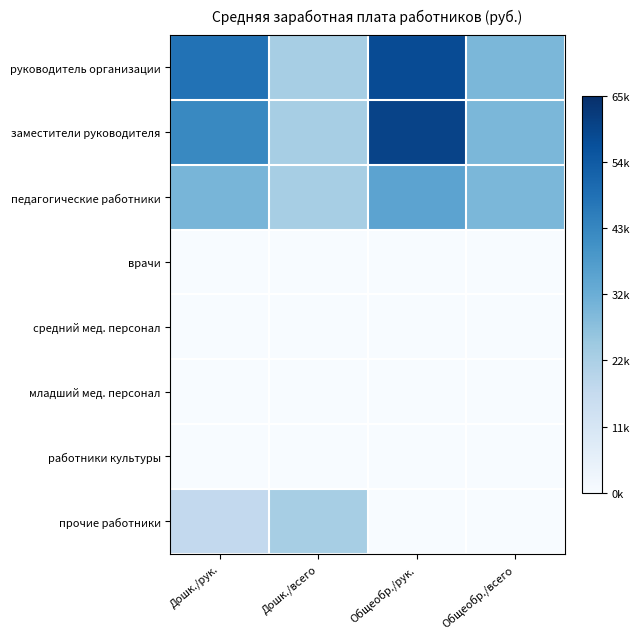

Reading left to right, transcribe all the data shown in this chart.

руководитель организации: Дошк./рук.=48286.8	Дошк./всего=22459.3	Общеобр./рук.=58131.7	Общеобр./всего=29815.3
заместители руководителя: Дошк./рук.=42886.8	Дошк./всего=22459.3	Общеобр./рук.=60149.5	Общеобр./всего=29815.3
педагогические работники: Дошк./рук.=30437.2	Дошк./всего=22459.3	Общеобр./рук.=35385.5	Общеобр./всего=29815.3
врачи: Дошк./рук.=0.0	Дошк./всего=0.0	Общеобр./рук.=0.0	Общеобр./всего=0.0
средний мед. персонал: Дошк./рук.=0.0	Дошк./всего=0.0	Общеобр./рук.=0.0	Общеобр./всего=0.0
младший мед. персонал: Дошк./рук.=0.0	Дошк./всего=0.0	Общеобр./рук.=0.0	Общеобр./всего=0.0
работники культуры: Дошк./рук.=0.0	Дошк./всего=0.0	Общеобр./рук.=0.0	Общеобр./всего=0.0
прочие работники: Дошк./рук.=16887.8	Дошк./всего=22459.3	Общеобр./рук.=0.0	Общеобр./всего=0.0